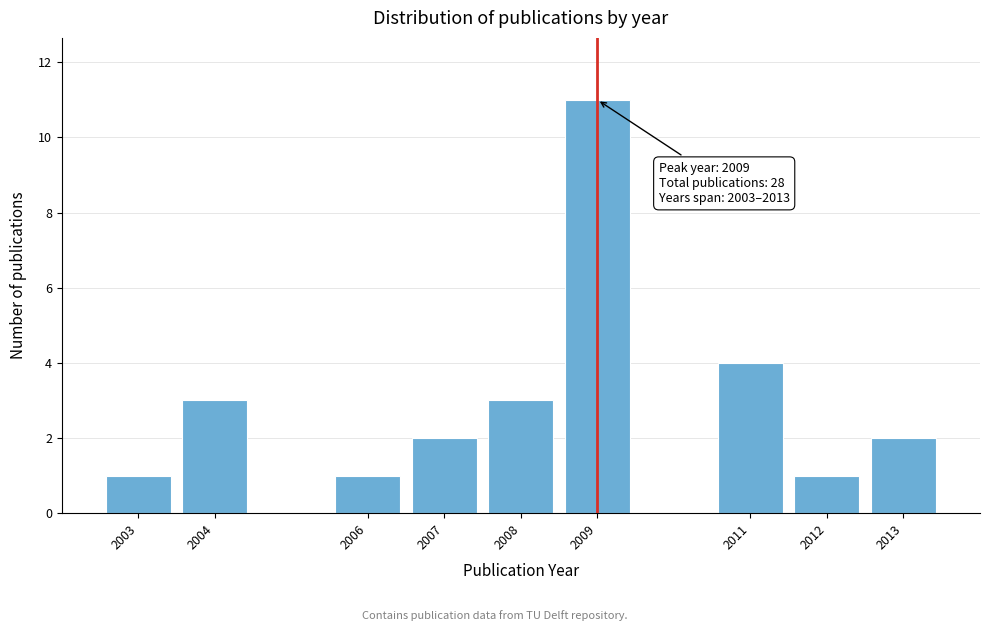

Reading left to right, extract all data points from this chart.

1	3	1	2	3	11	4	1	2